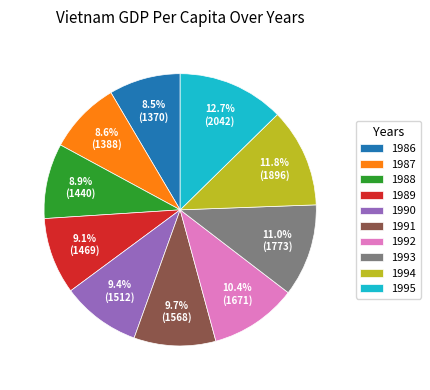

Does any single category account for the majority?

No